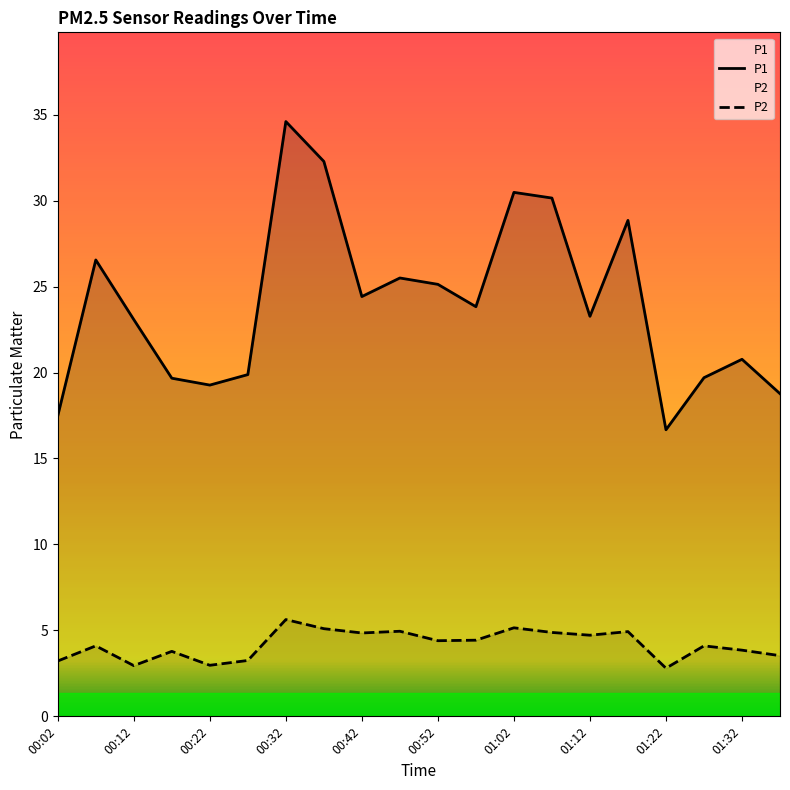

True or false: P2 and P1 cross at least once.

False